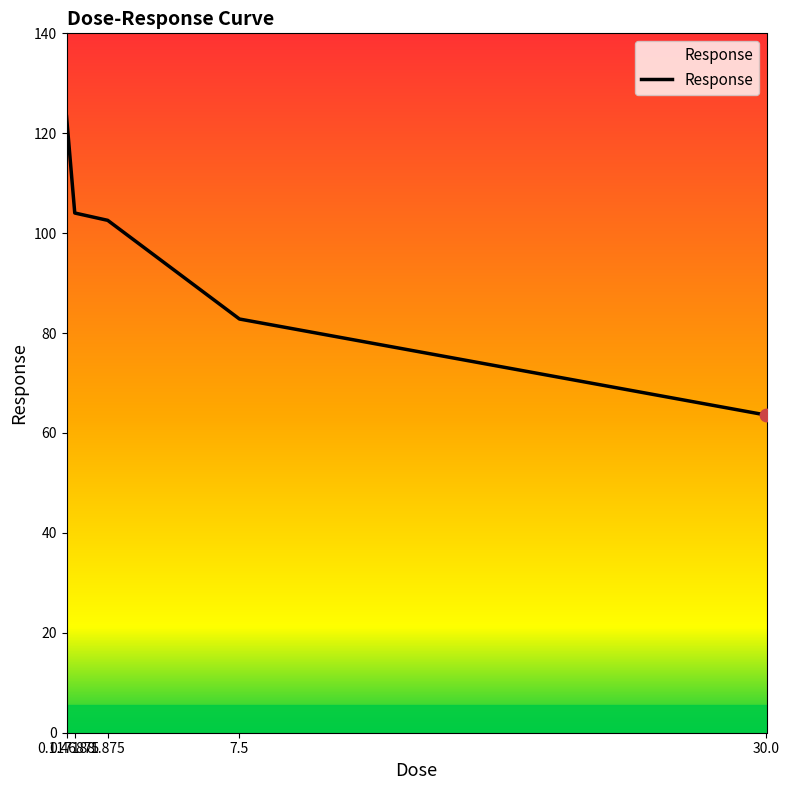

Which has a higher value, 0.46875 or 7.5?

0.46875